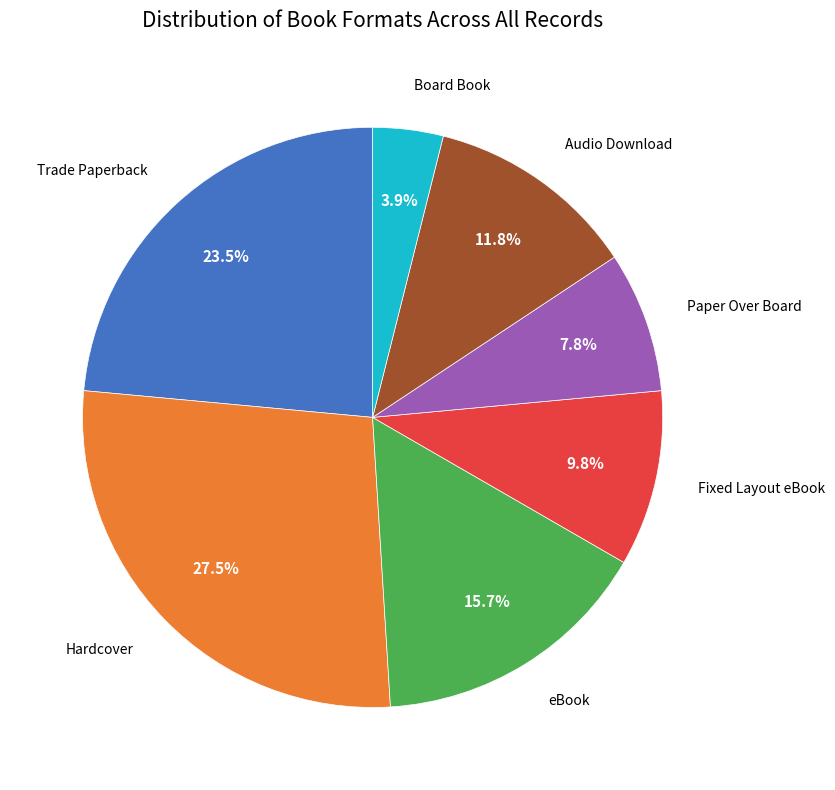

To the nearest percent, what is the average slice percentage?

14%